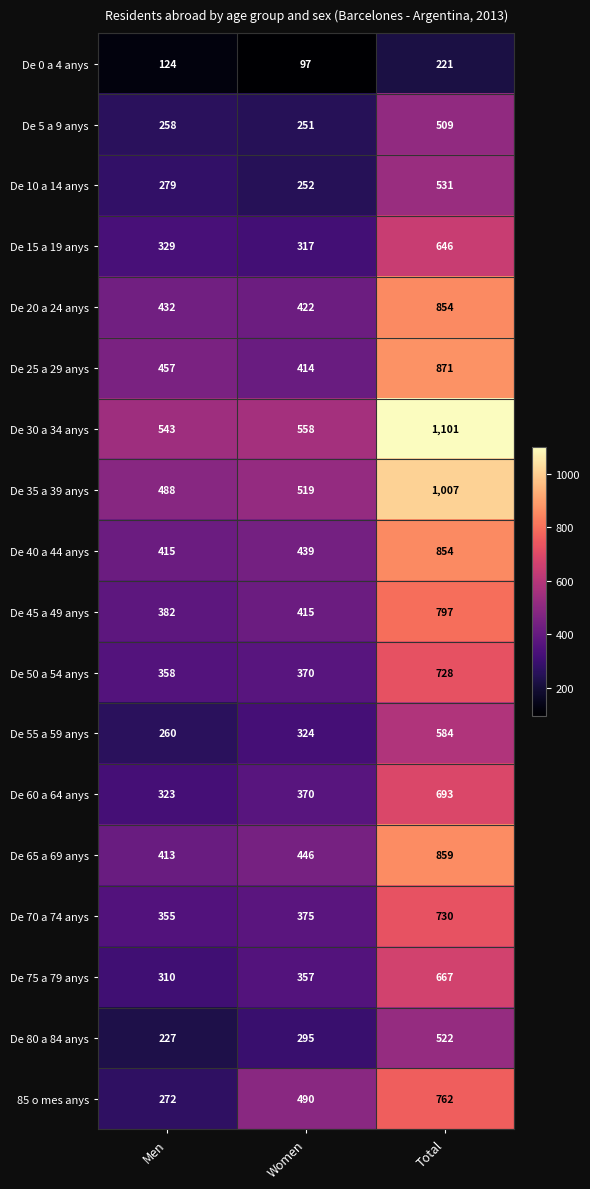

How many categories are shown in the chart?

3